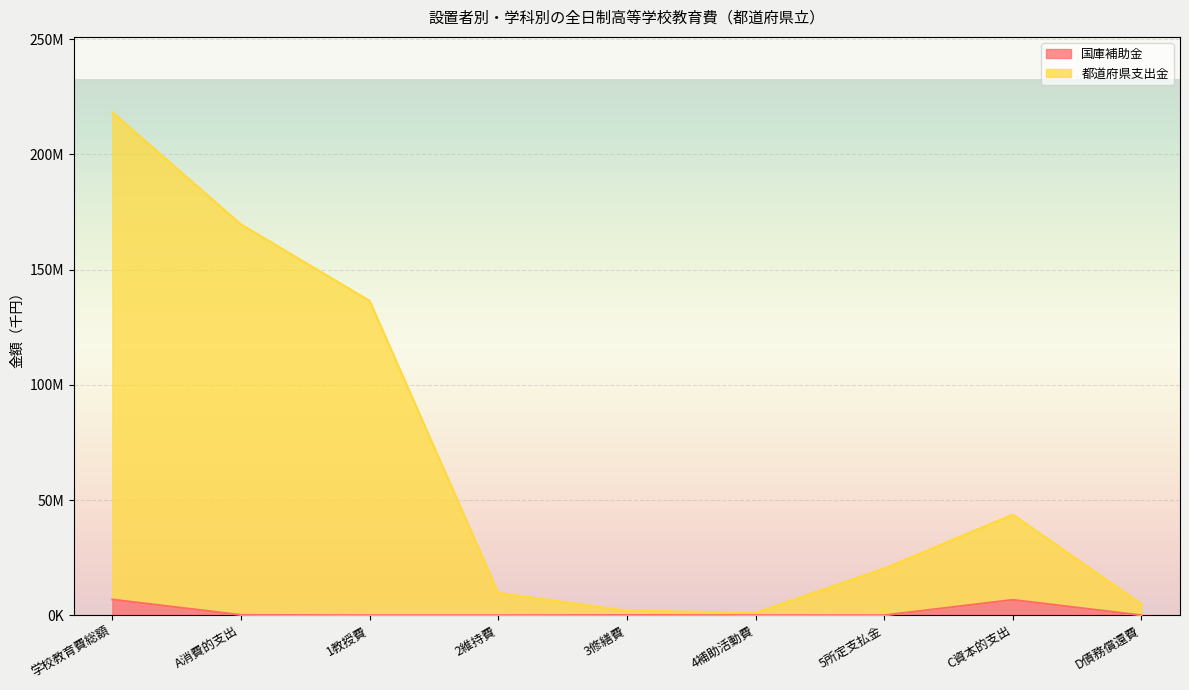

Which series has the widest spread of values?

都道府県支出金